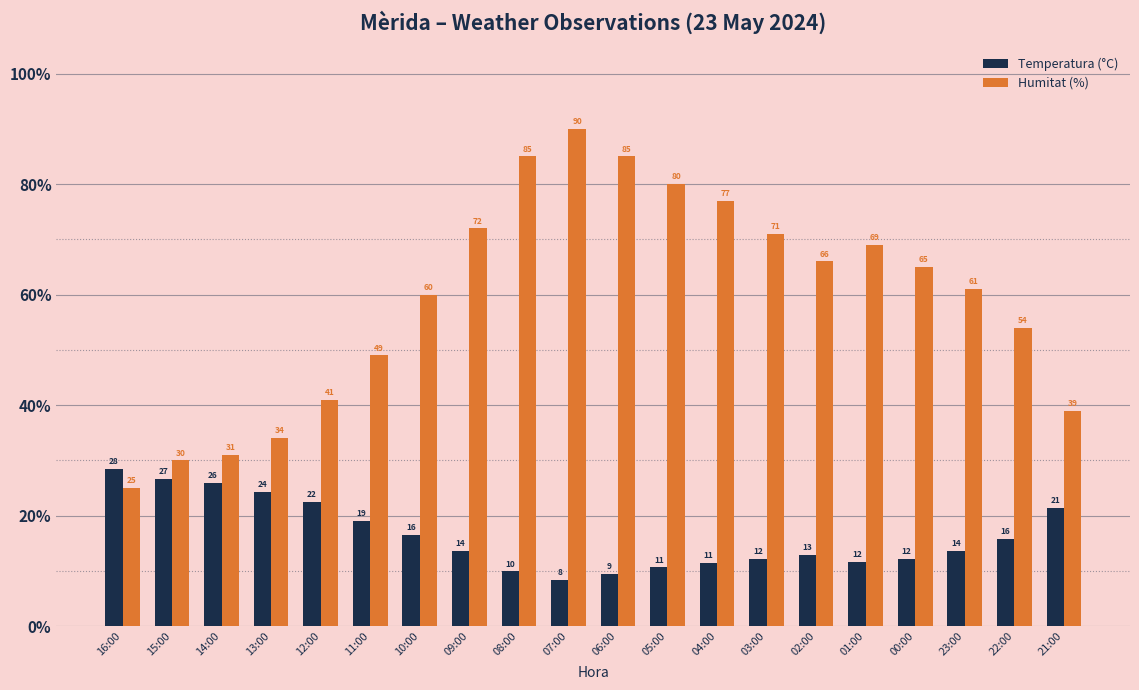

What is the total value across all series at 11:00?

68.1